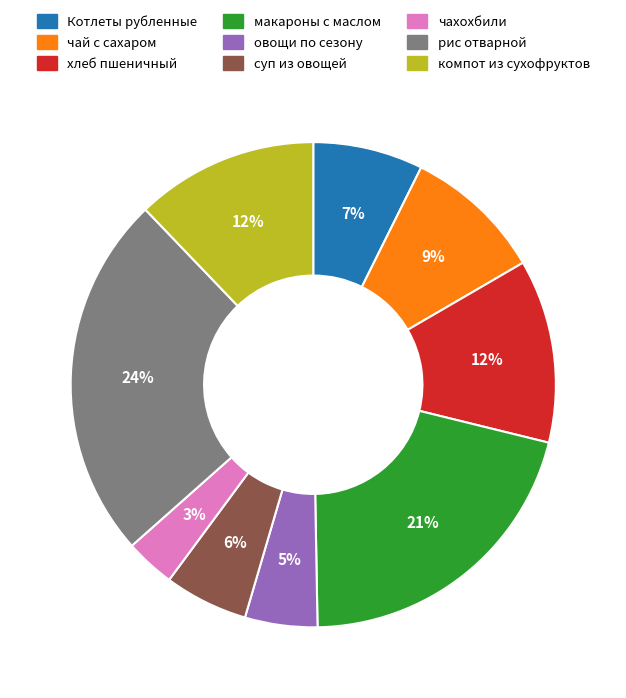

How many segments does this pie chart have?

9